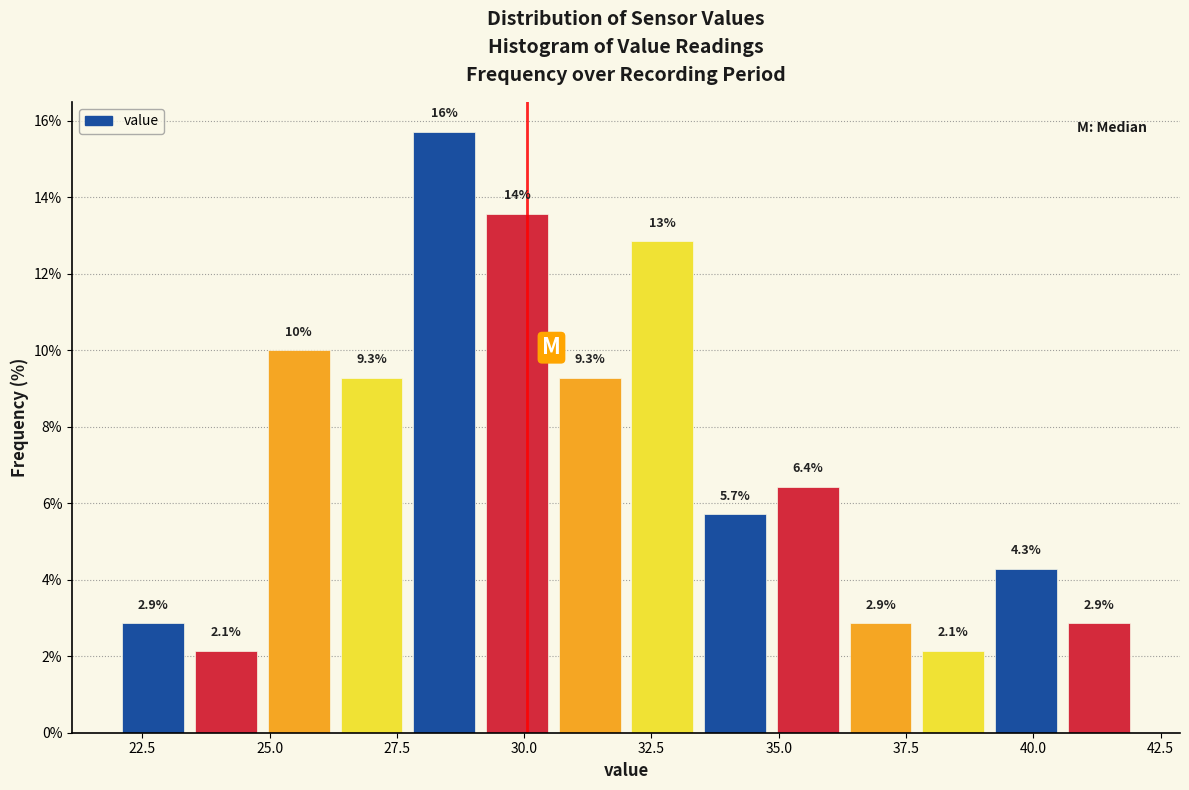

Read against the x-axis, roughly where is the centre of the tallest bar?

28.5